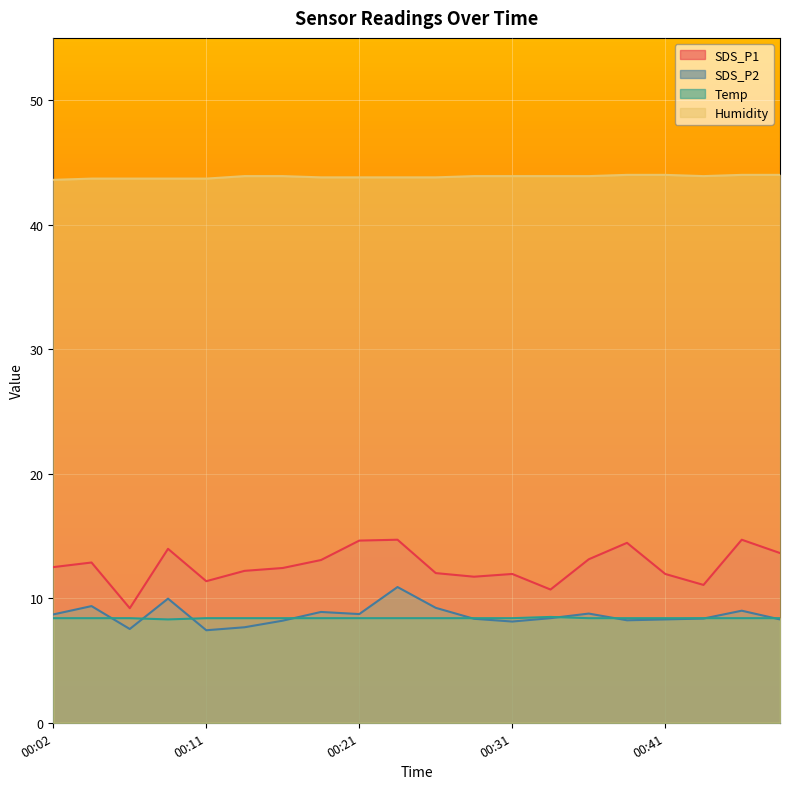

What is the lowest value of the SDS_P2 series?

7.4